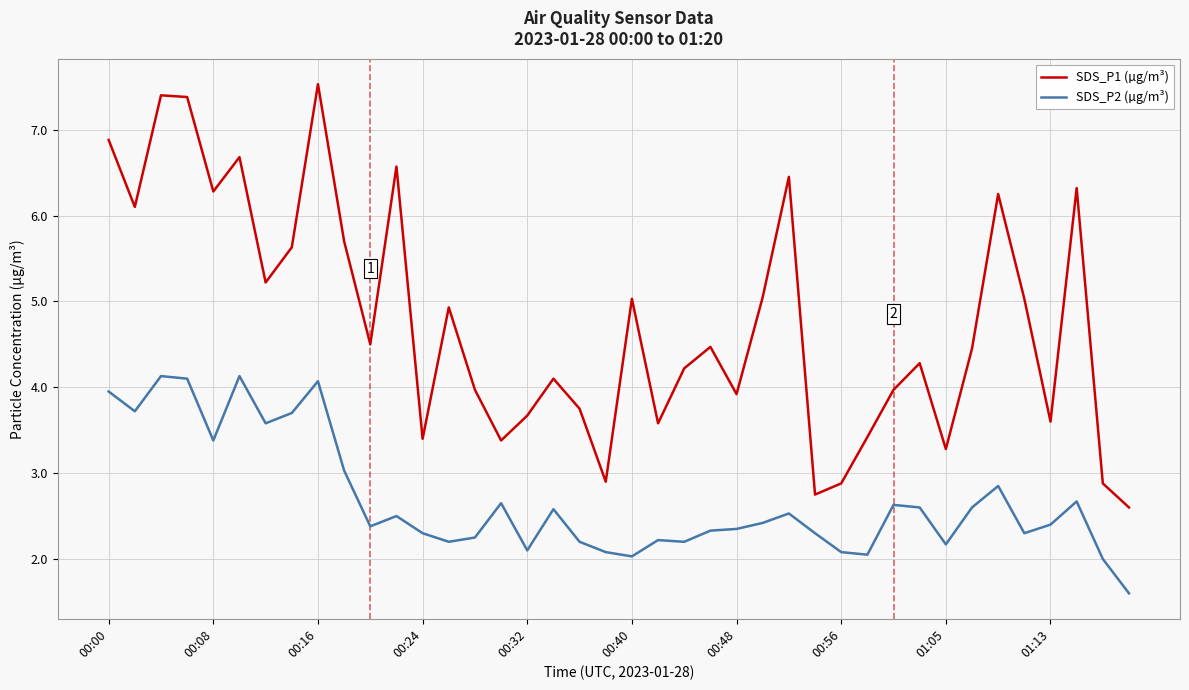

Rank the series by their average value, from highest to lowest.

SDS_P1 (µg/m³), SDS_P2 (µg/m³)